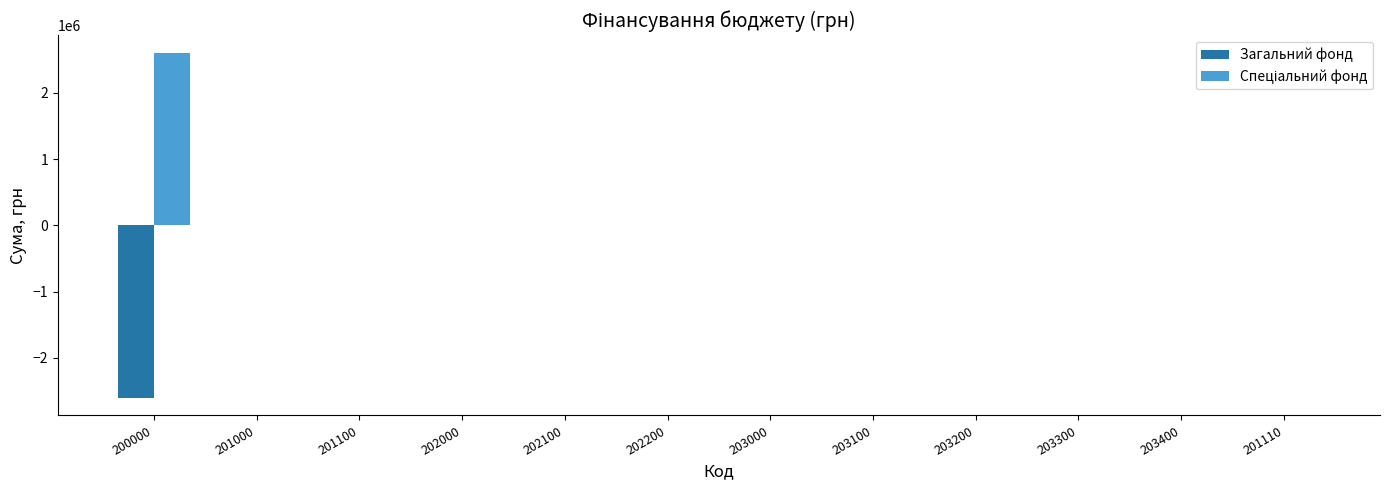

Which label corresponds to the largest value in the chart?

200000